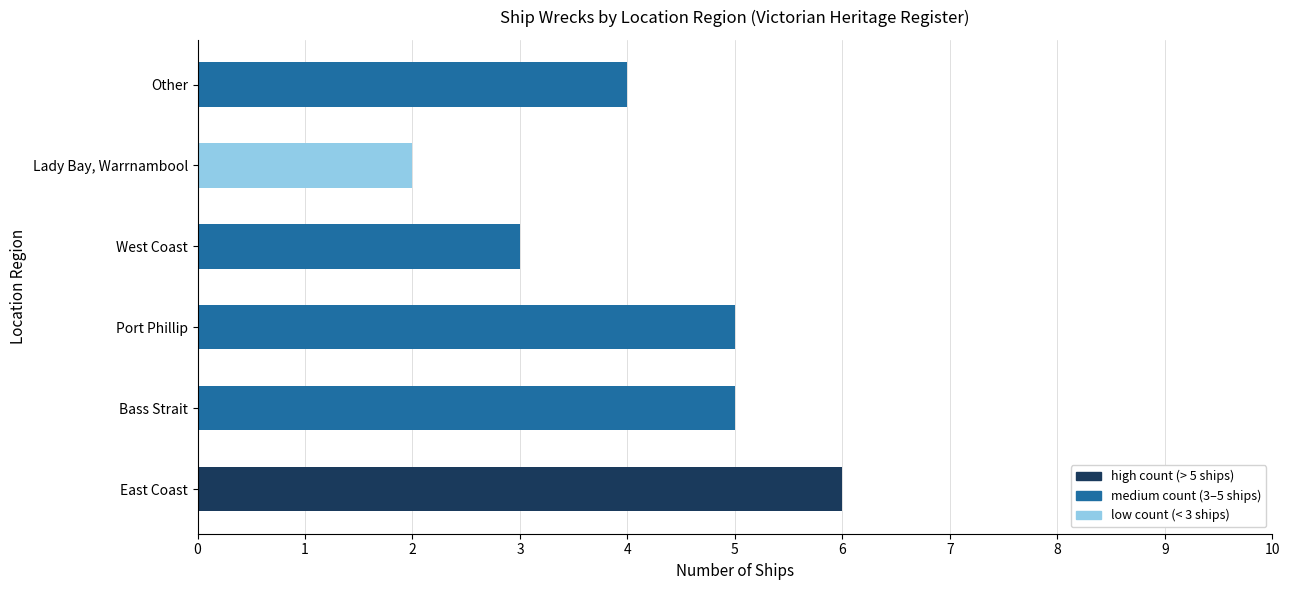

The value at East Coast is 6. True or false?

True